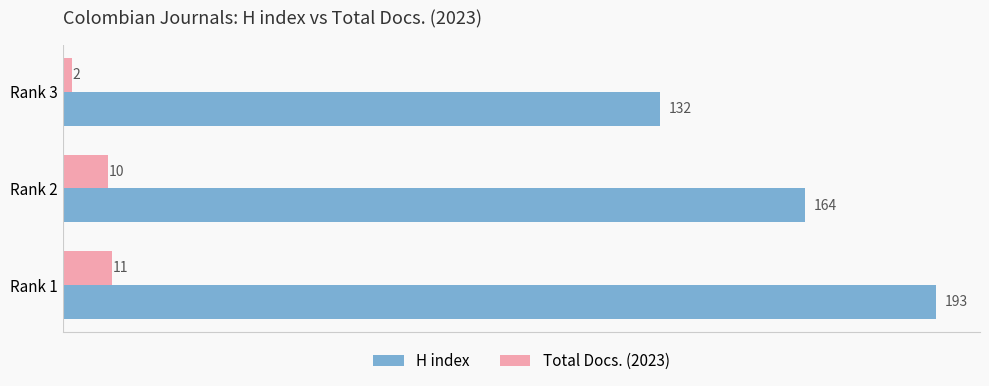

Which series changed the most between Rank 1 and Rank 3?

H index